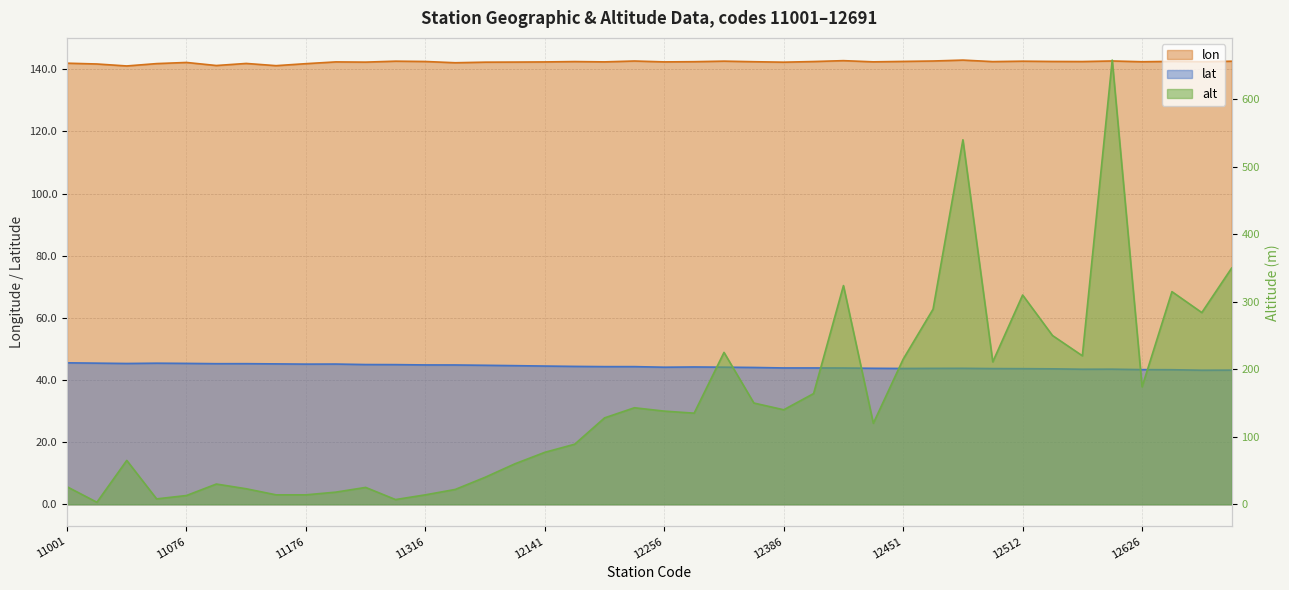

List the series in order of their peak value, highest first.

alt, lon, lat